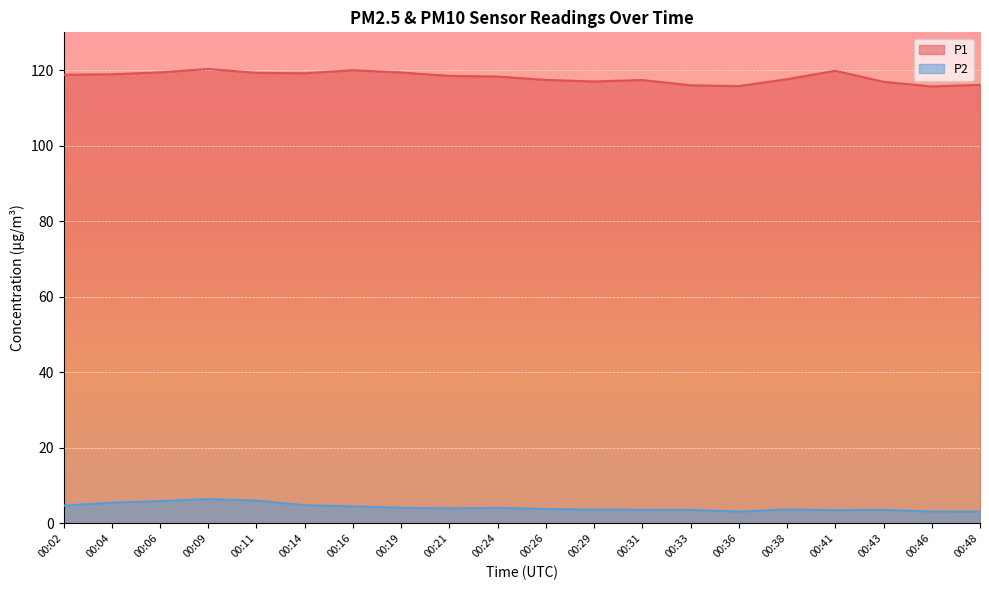

Reading left to right, list all the values displayed in this chart.

P1: 118.8	118.9	119.4	120.3	119.3	119.2	120.0	119.4	118.5	118.3	117.4	117.0	117.4	116.0	115.8	117.6	119.8	116.9	115.7	116.1
P2: 4.7	5.5	5.9	6.4	6.0	4.8	4.5	4.1	4.0	4.1	3.8	3.7	3.6	3.6	3.1	3.7	3.5	3.6	3.1	3.1